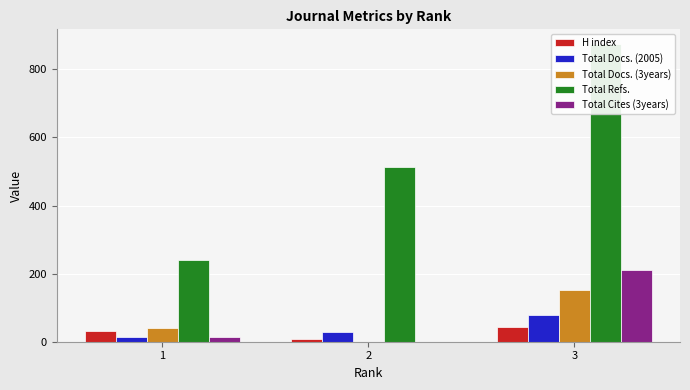

What is the value of the Total Refs. bar at the 2nd from the left?

512